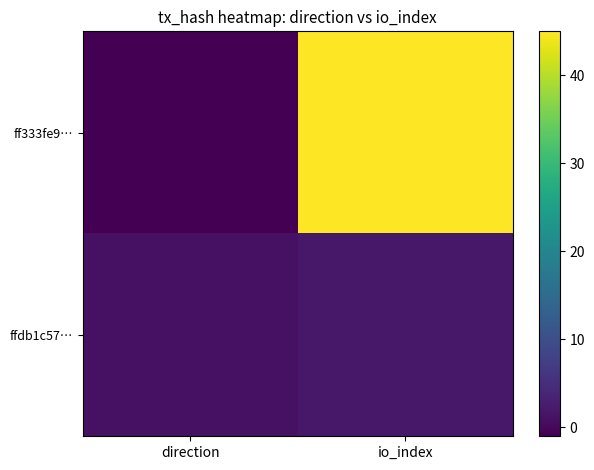

At which category does the chart reach its peak across all series?

io_index